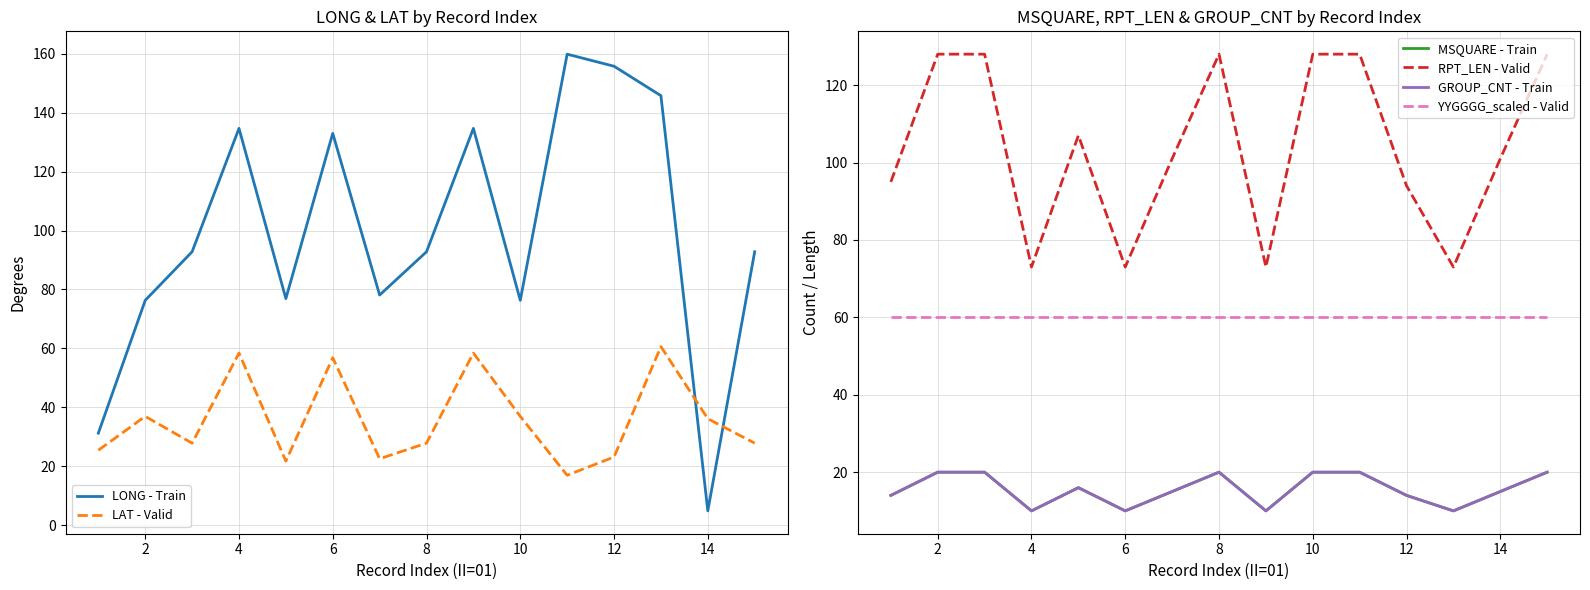

What is the highest value of the LAT - Valid series?

60.6